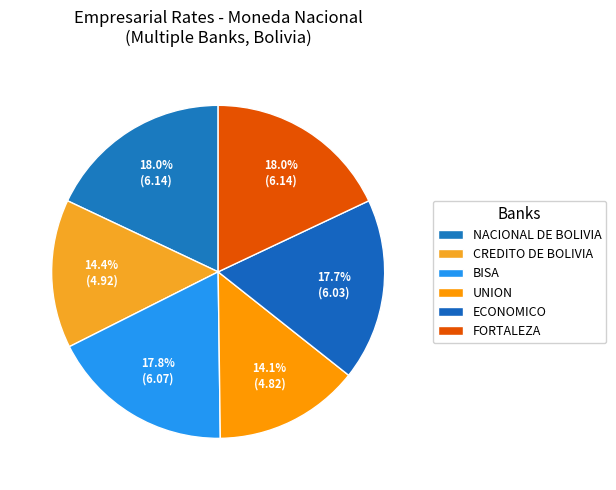

Count the number of slices in the pie.

6